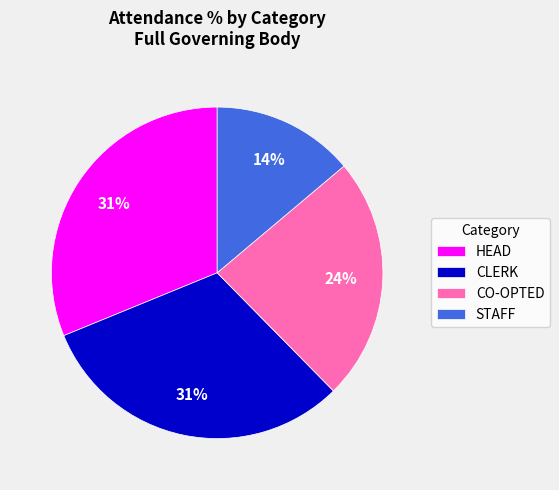

Approximately how many times larger is the value at HEAD compared to CO-OPTED?

1.3